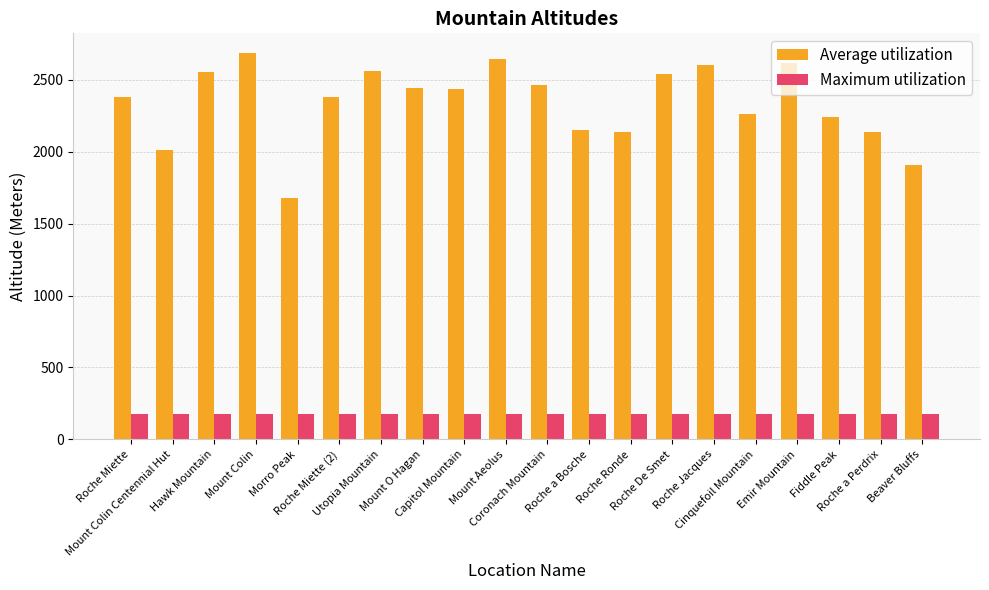

Which series has the largest total across all categories?

Average utilization